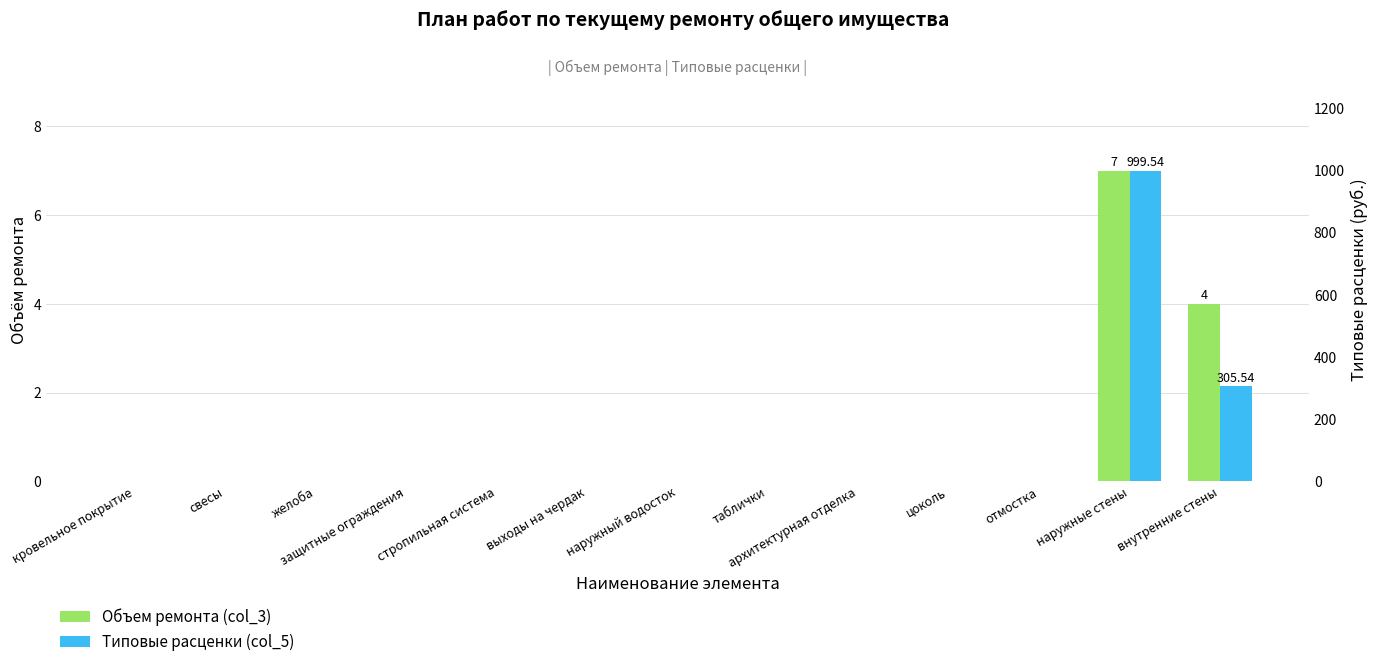

Reading left to right, transcribe all the data shown in this chart.

Объем ремонта (col_3): кровельное покрытие=0.0	свесы=0.0	желоба=0.0	защитные ограждения=0.0	стропильная система=0.0	выходы на чердак=0.0	наружный водосток=0.0	таблички=0.0	архитектурная отделка=0.0	цоколь=0.0	отмостка=0.0	наружные стены=7.0	внутренние стены=4.0
Типовые расценки (col_5): кровельное покрытие=0.0	свесы=0.0	желоба=0.0	защитные ограждения=0.0	стропильная система=0.0	выходы на чердак=0.0	наружный водосток=0.0	таблички=0.0	архитектурная отделка=0.0	цоколь=0.0	отмостка=0.0	наружные стены=999.5	внутренние стены=305.5